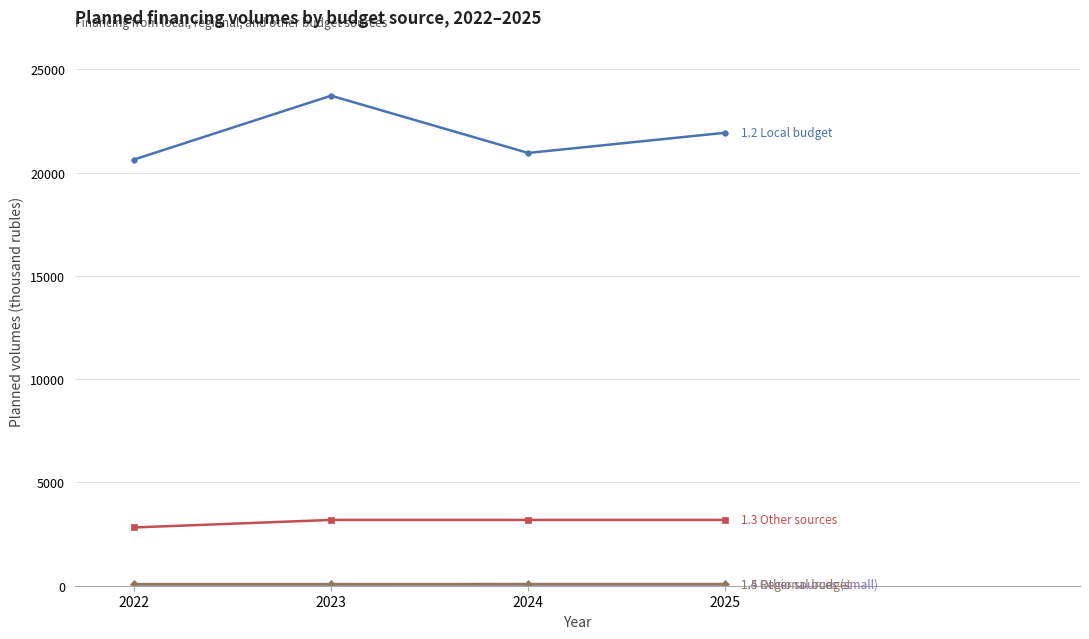

What is the greatest value displayed?

23718.2